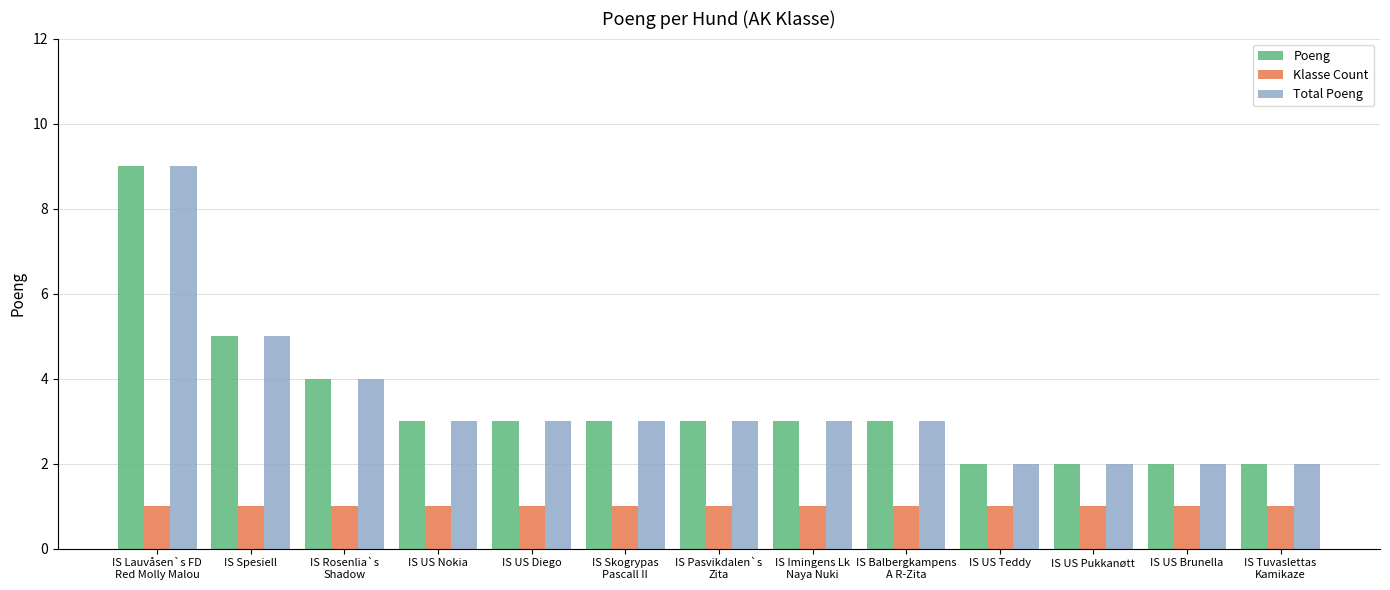

Does the chart contain stacked bars?

No